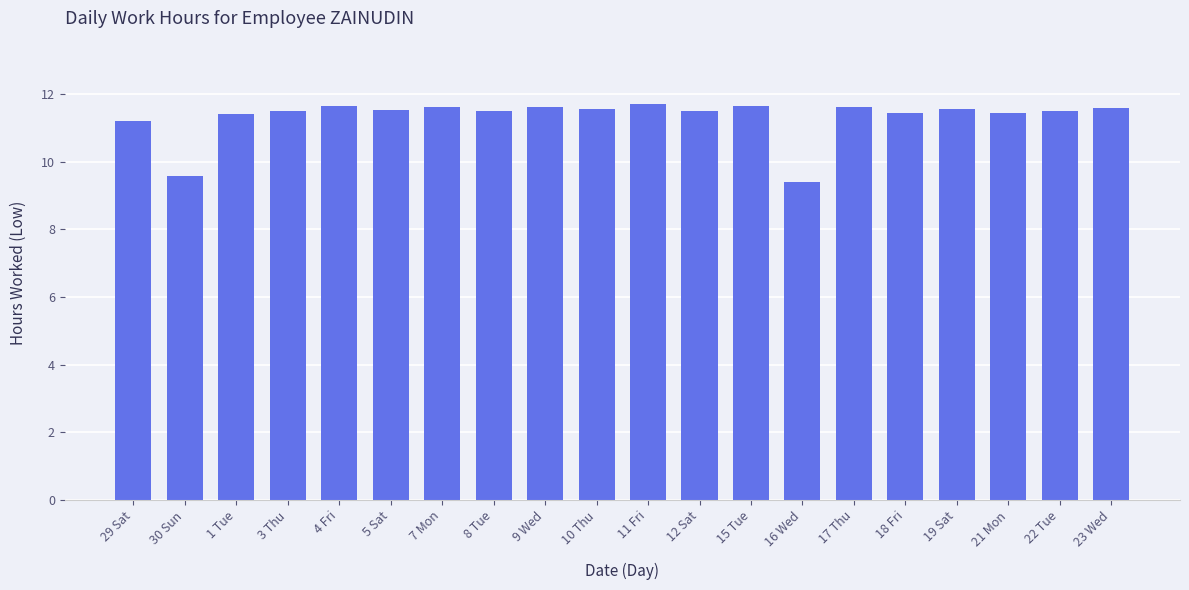

Is it true that the value at 12 Sat is 15.6?

False